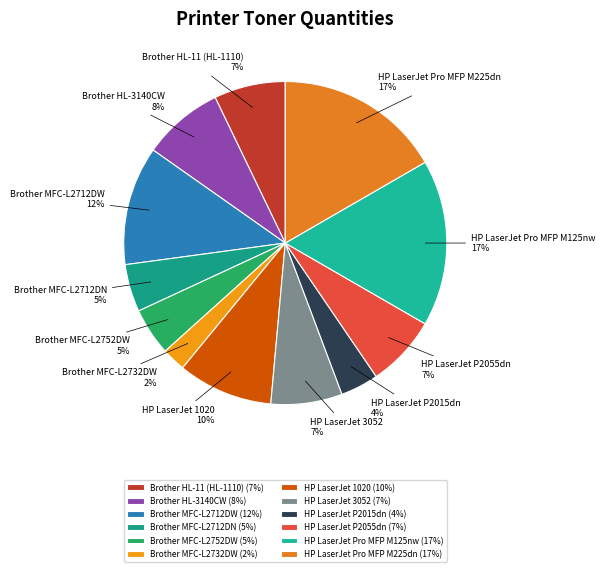

To the nearest percent, what is the combined percentage of HP LaserJet 1020 and Brother MFC-L2732DW?

12%